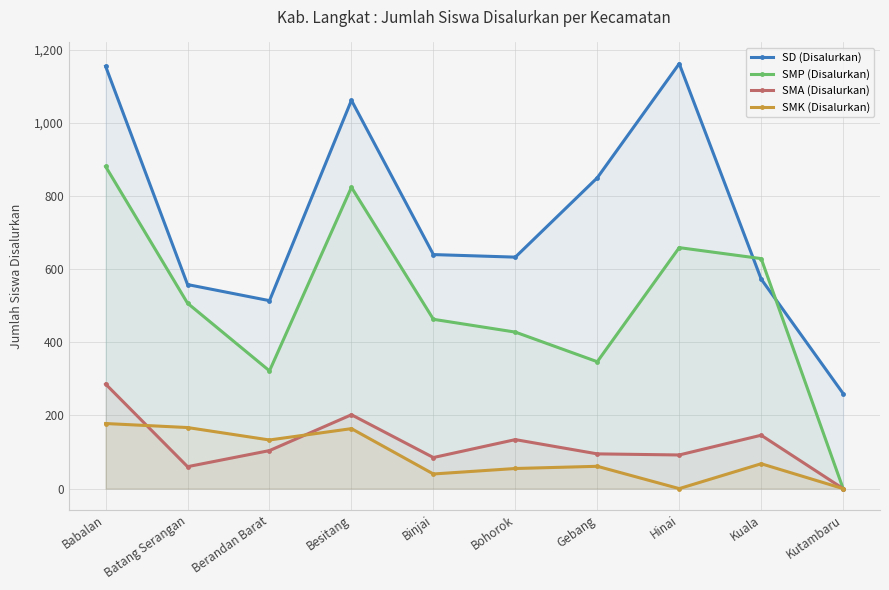

How many interior local valleys does the SMA (Disalurkan) series have?

3